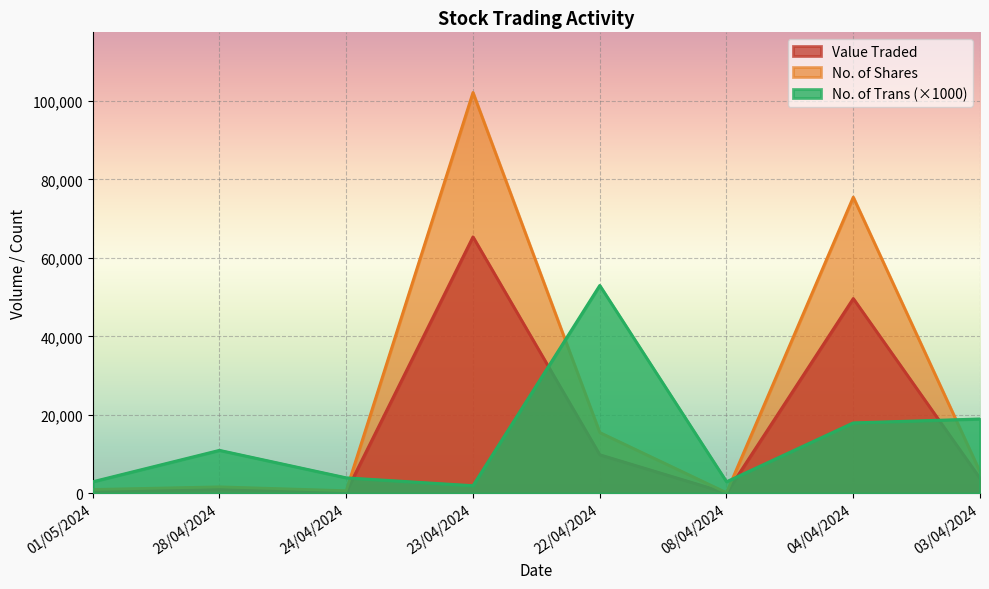

How many values in the No. of Shares series are below 5510?

4